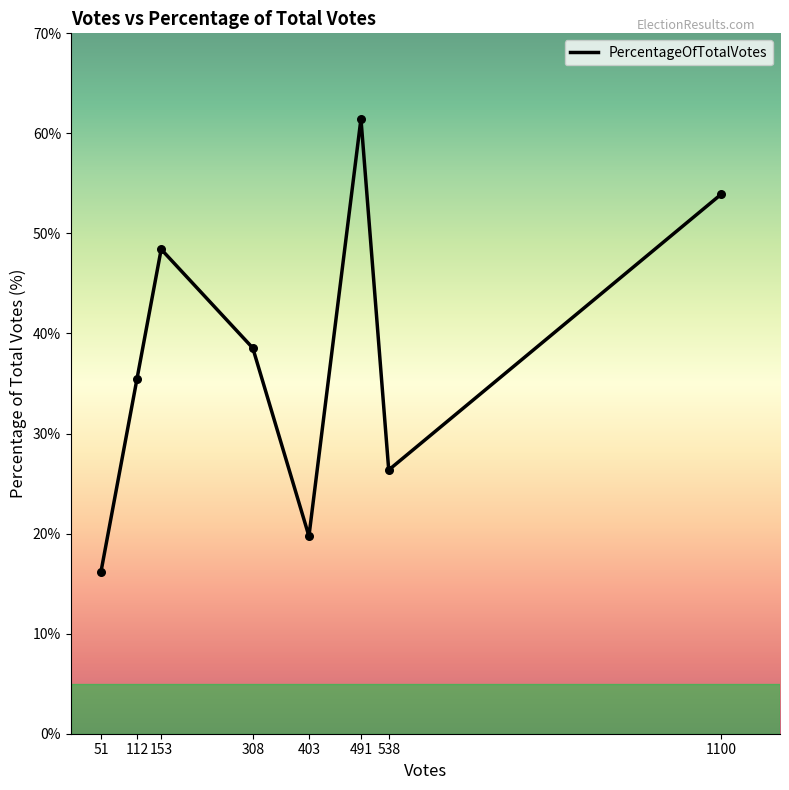

What is the change in value from 112 to 403?

-15.7